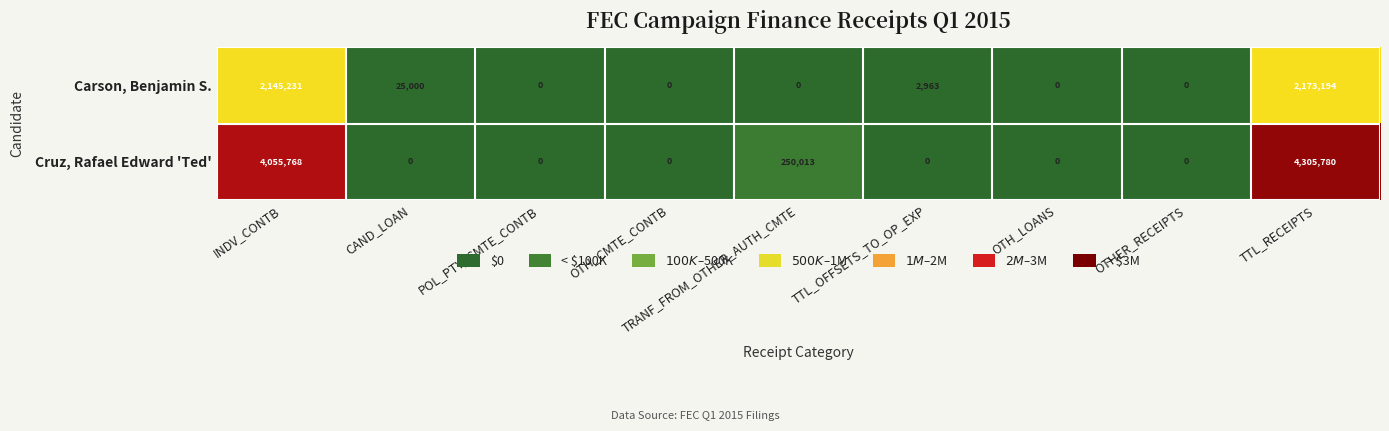

What is the average value of the Cruz, Rafael Edward 'Ted' series?

956840